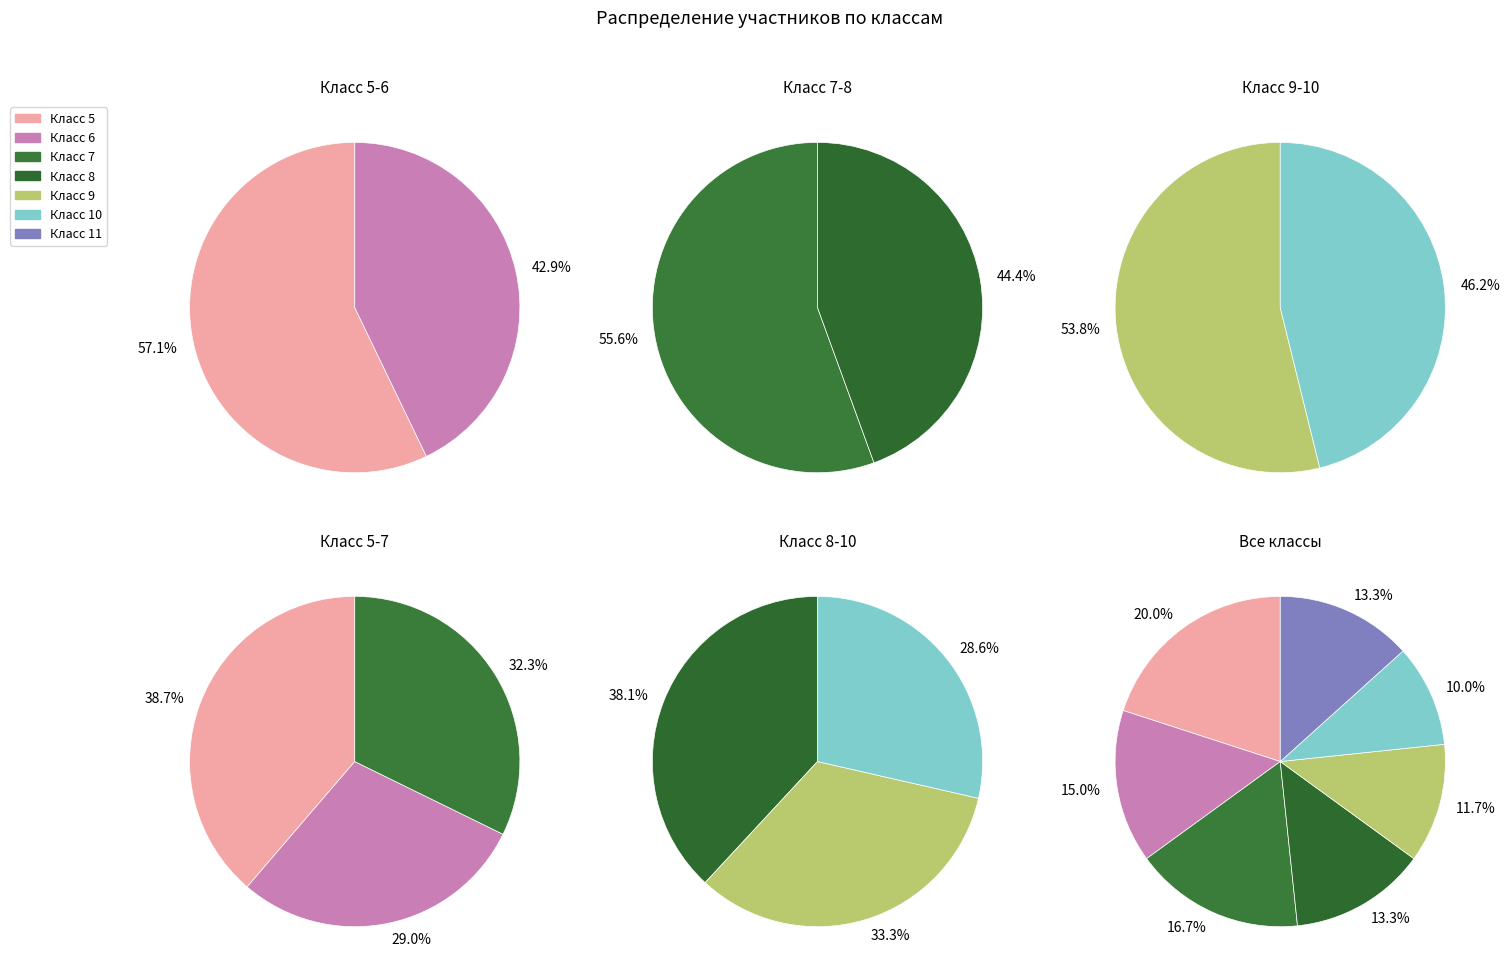

The 8 slice represents 13% of the pie. True or false?

True